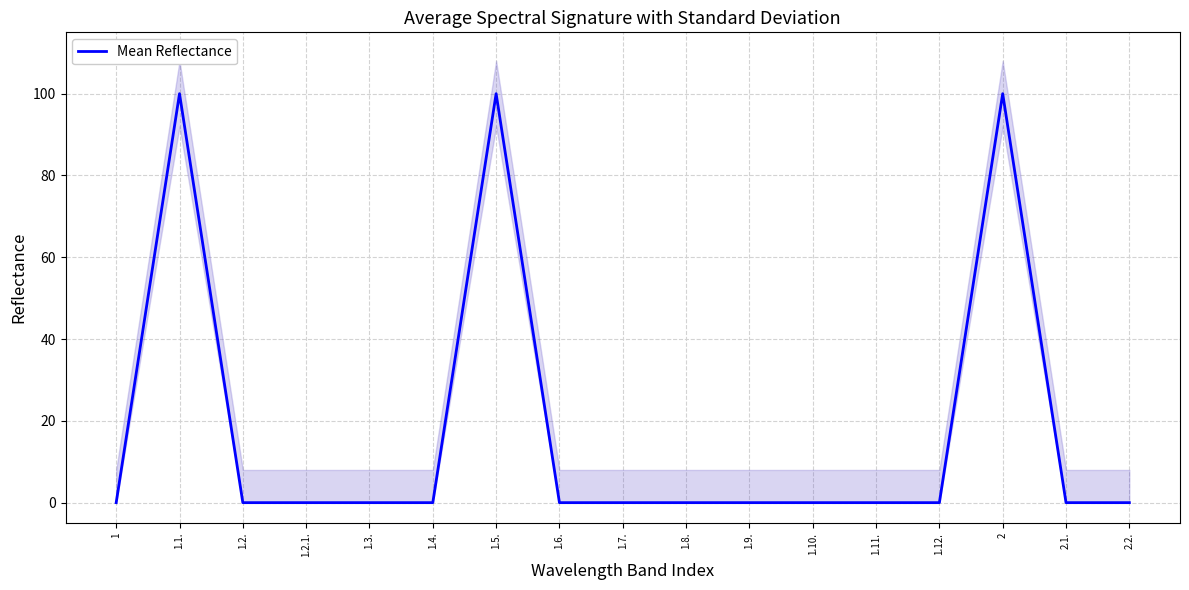

What is the difference between the second highest and minimum values?

100